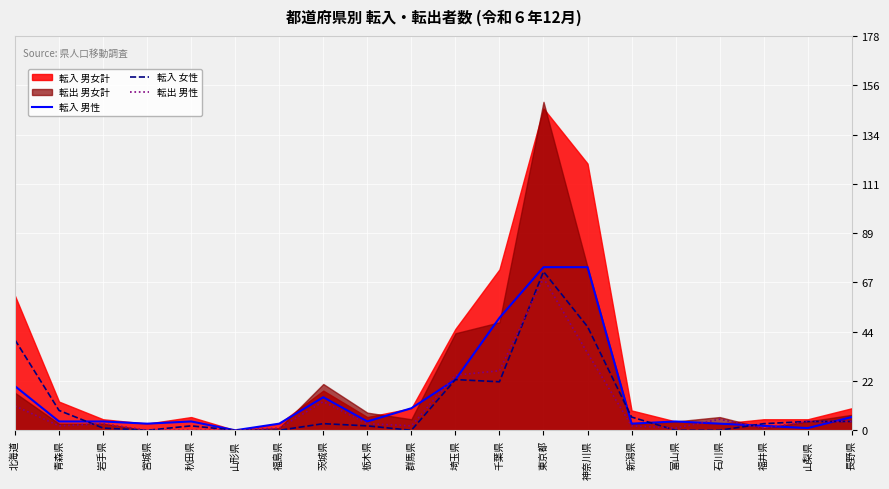

The value of 転入 男性 at 茨城県 is 22. True or false?

False